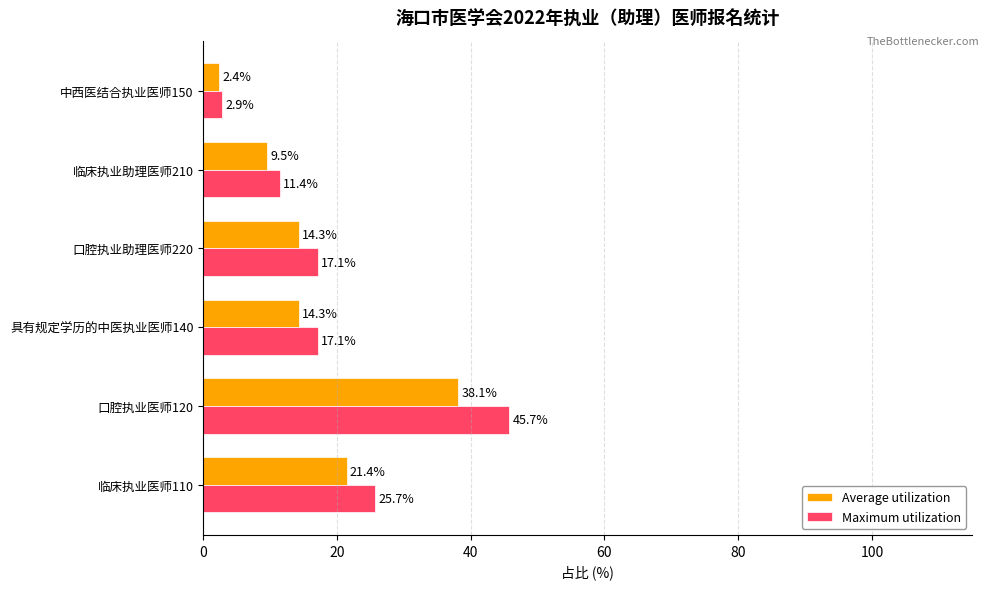

Is the value of Maximum utilization at 口腔执业助理医师220 greater than the value of Average utilization at 口腔执业助理医师220?

Yes